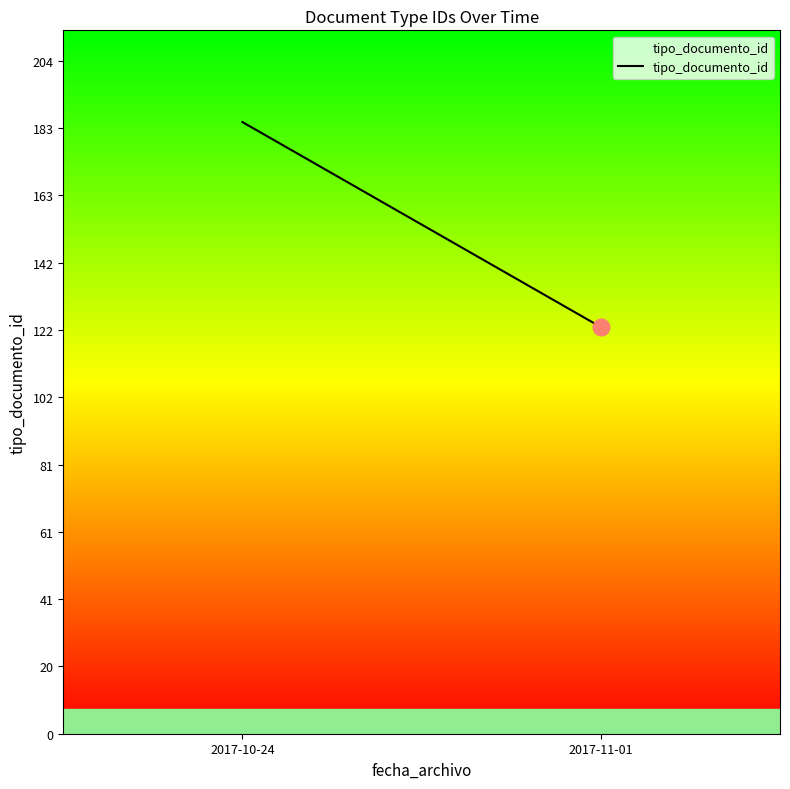

Reading right to left, transcribe all the data shown in this chart.

123	185